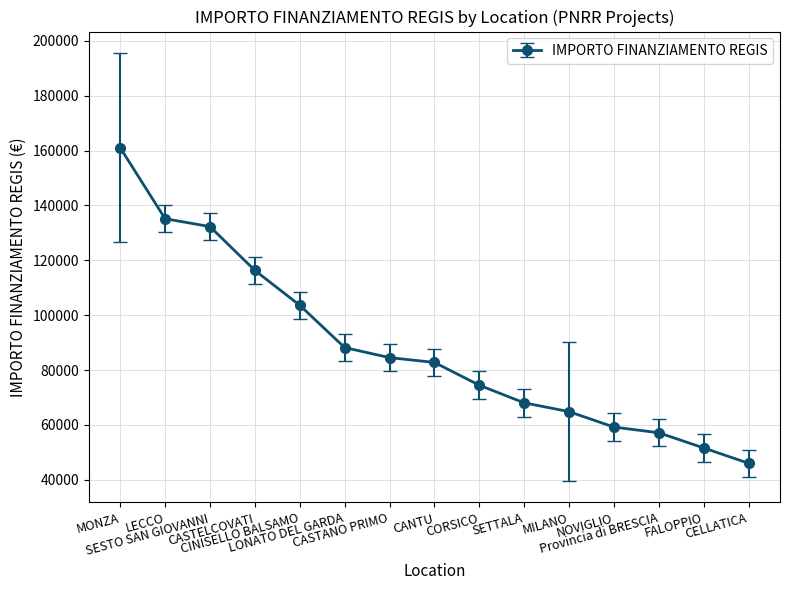

What is the minimum value shown in the chart?

46044.5